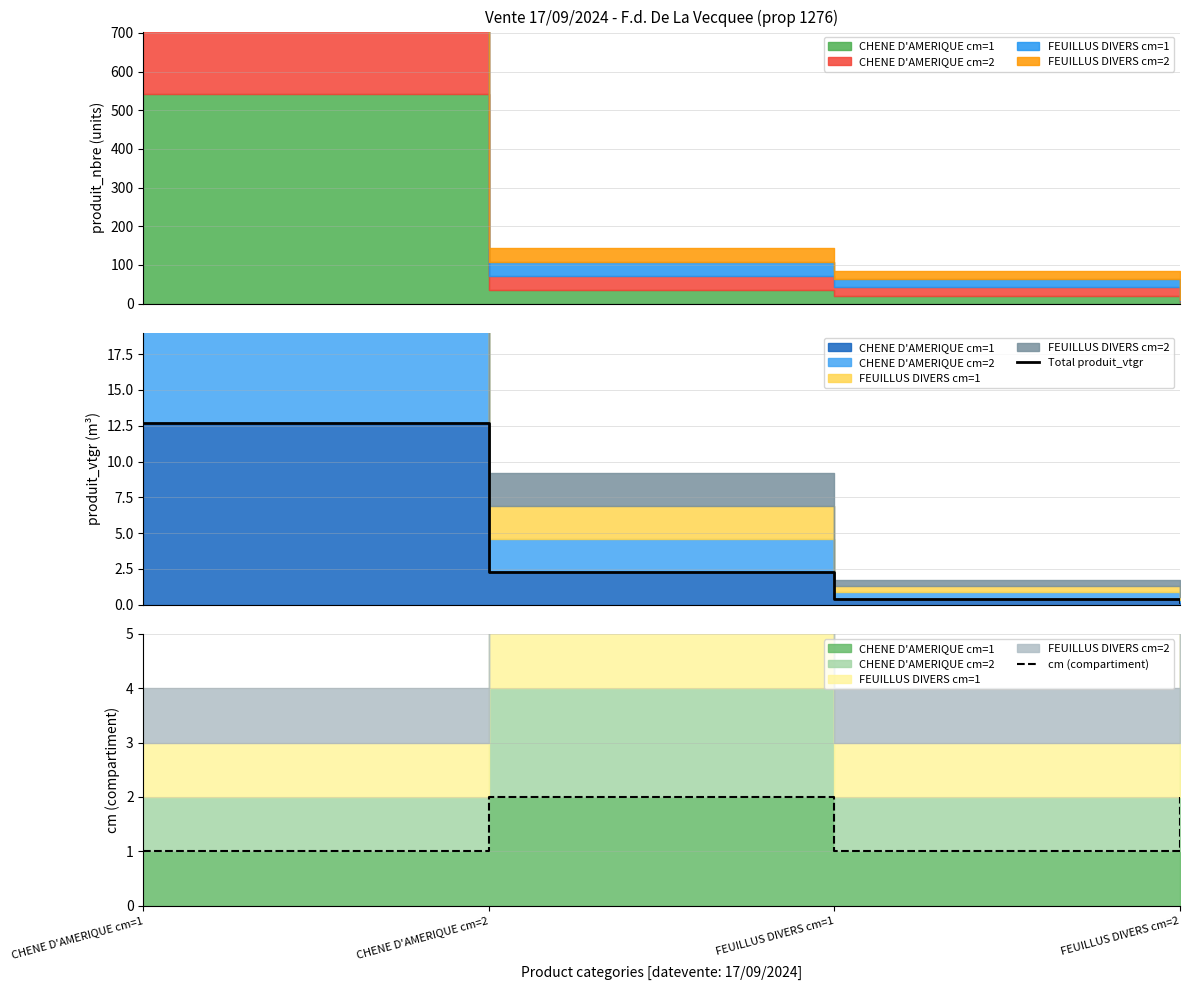

Between CHENE D'AMERIQUE cm=1 and FEUILLUS DIVERS cm=1, which series saw the biggest shift?

Total produit_vtgr